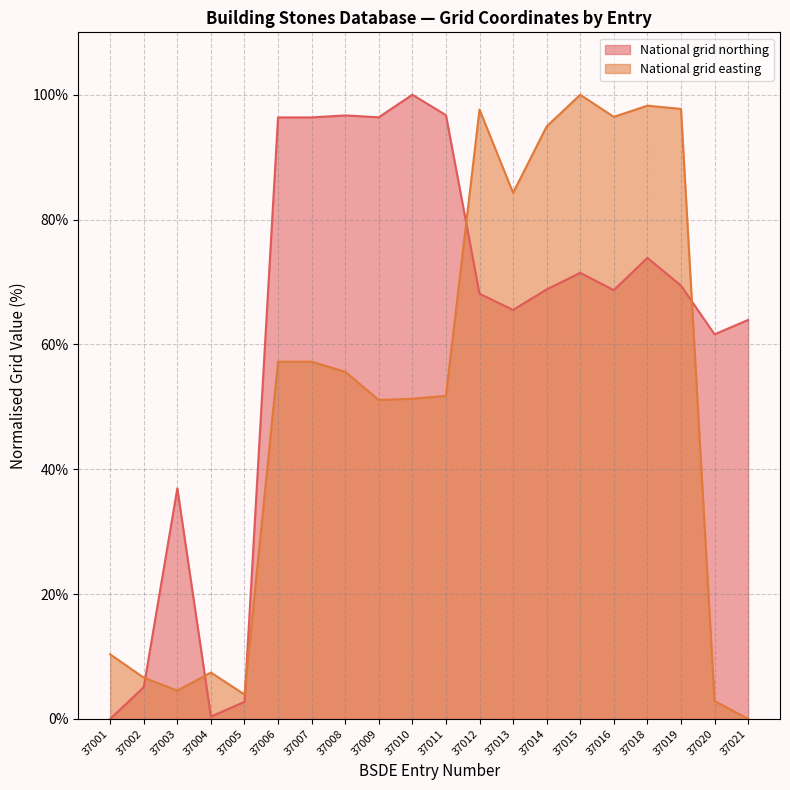

What is the difference between the National grid easting values at 37020 and 37010?

48.4